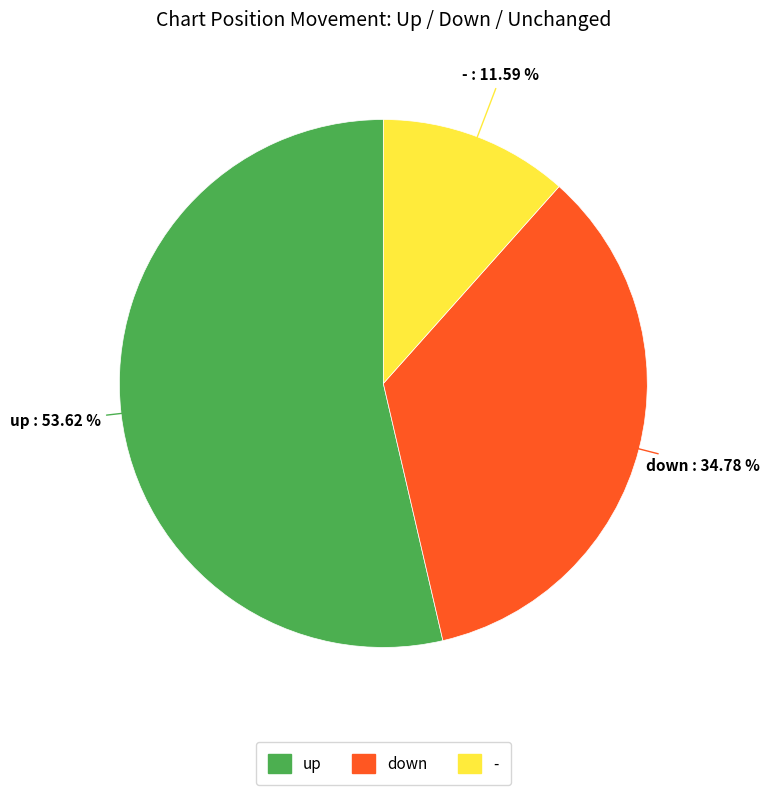

Which category accounts for the majority?

up